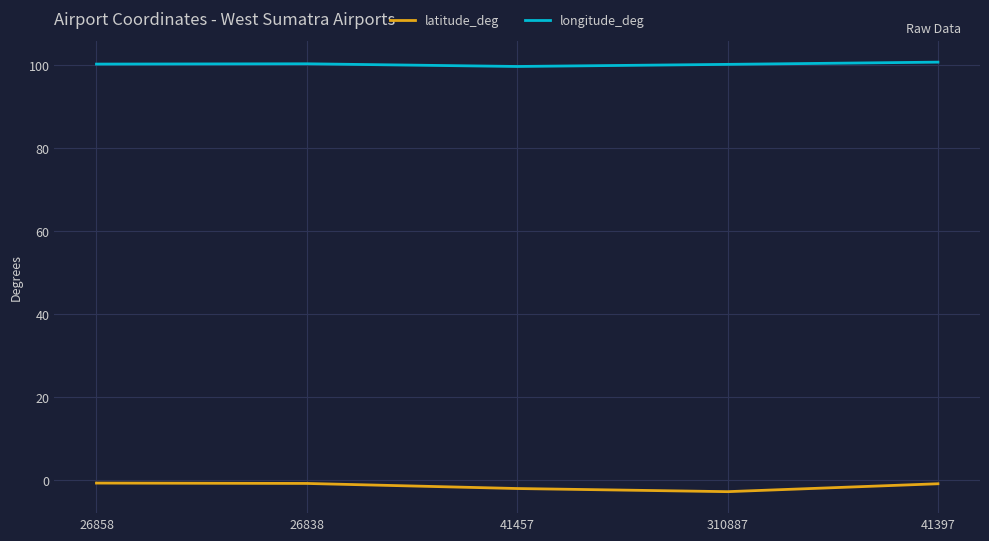

Is the value of latitude_deg at 41457 greater than the value of longitude_deg at 41397?

No